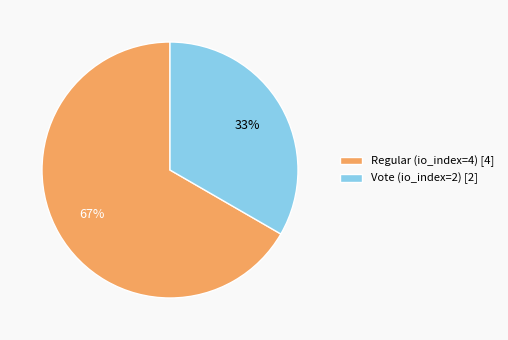

To the nearest percent, what is the average slice percentage?

50%